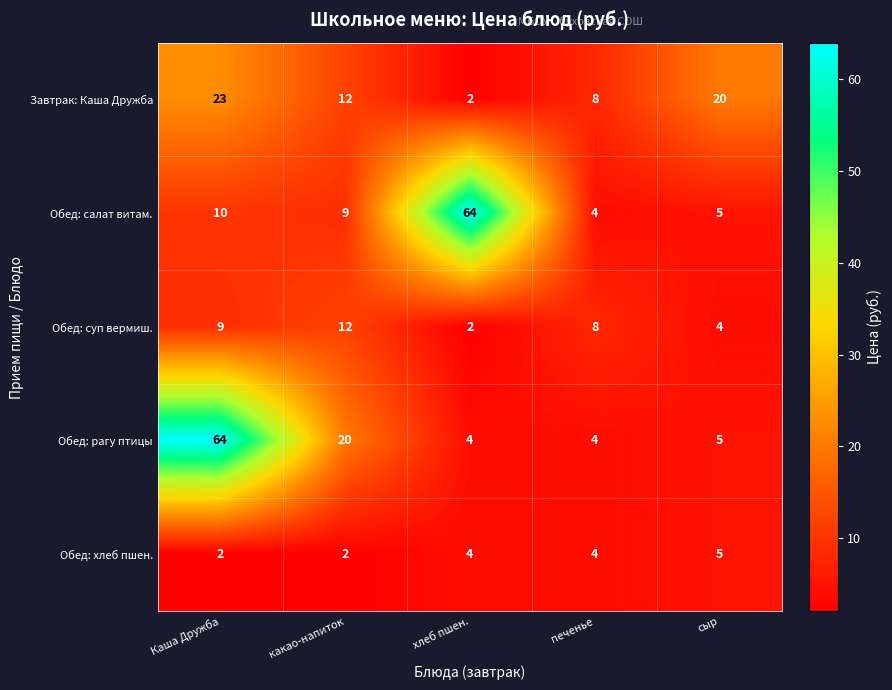

Reading left to right, transcribe all the data shown in this chart.

Завтрак: Каша Дружба: Каша Дружба=23	какао-напиток=12	хлеб пшен.=2	печенье=8	сыр=20
Обед: салат витам.: Каша Дружба=10	какао-напиток=9	хлеб пшен.=64	печенье=4	сыр=5
Обед: суп вермиш.: Каша Дружба=9	какао-напиток=12	хлеб пшен.=2	печенье=8	сыр=4
Обед: рагу птицы: Каша Дружба=64	какао-напиток=20	хлеб пшен.=4	печенье=4	сыр=5
Обед: хлеб пшен.: Каша Дружба=2	какао-напиток=2	хлеб пшен.=4	печенье=4	сыр=5